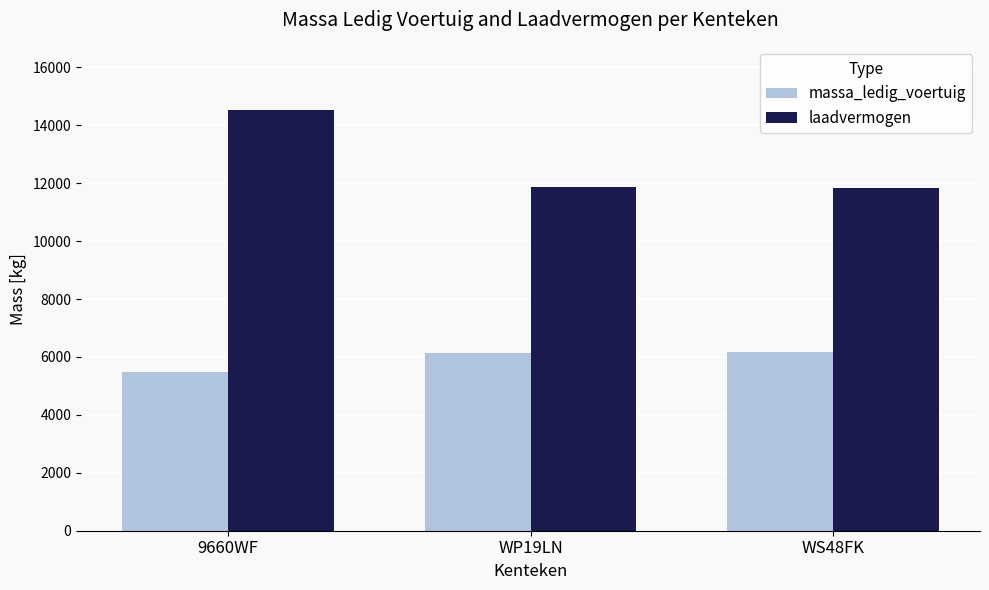

What is the minimum value shown in the chart?

5470